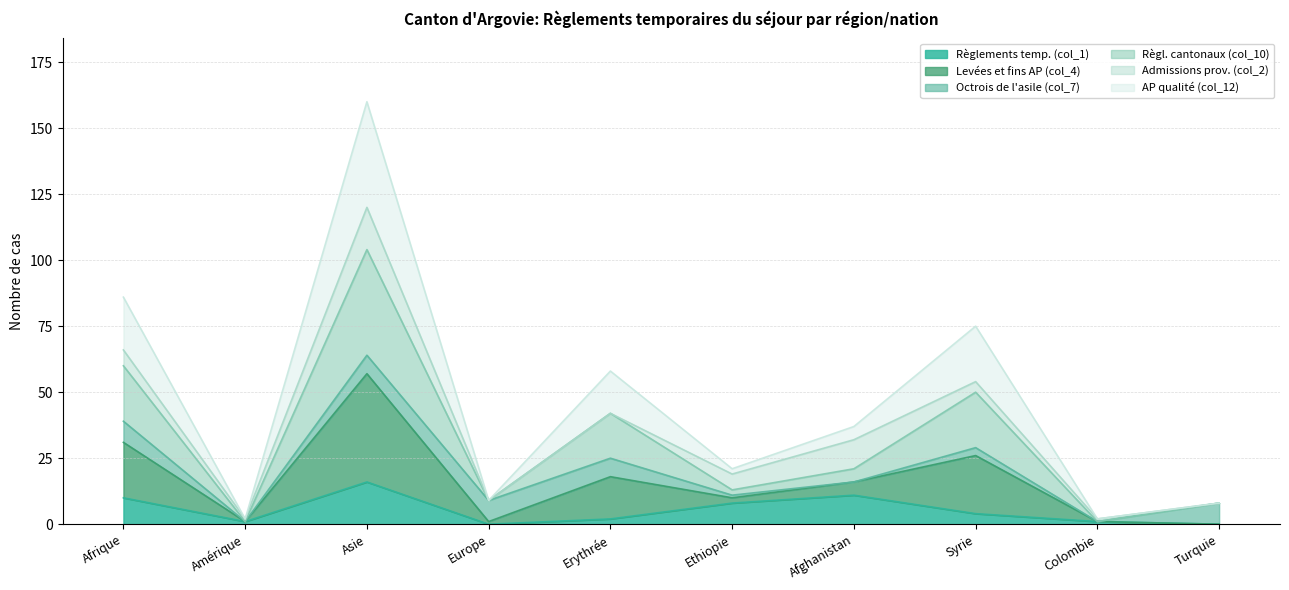

What is the label of the 6th point from the left?

Ethiopie